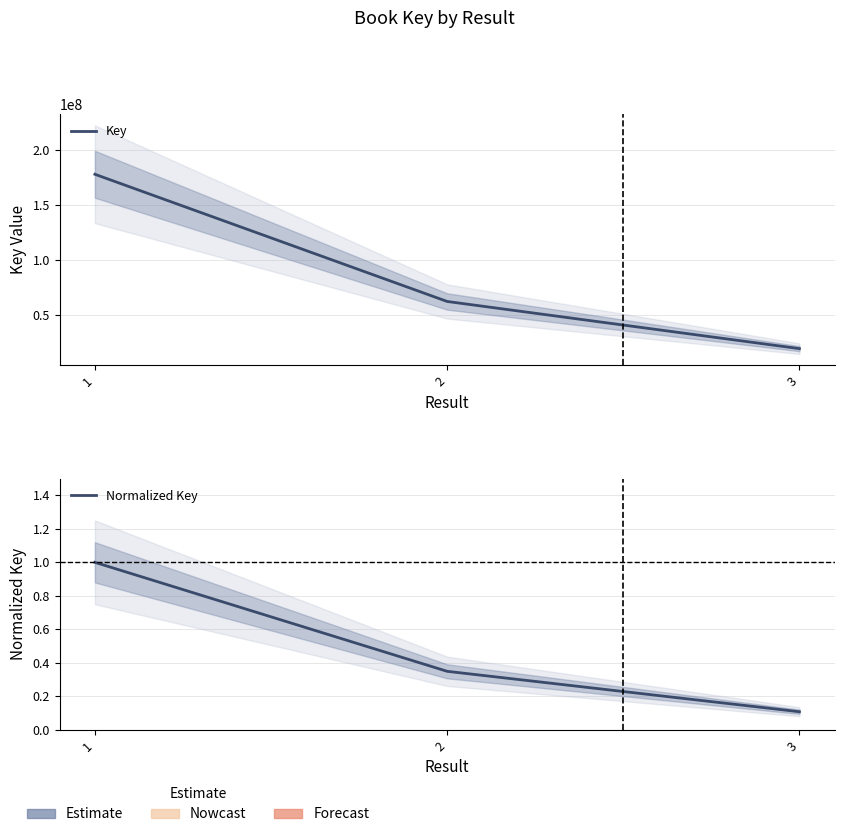

Reading left to right, extract all data points from this chart.

Key: 1=178014821.0	2=62265777.0	3=19341325.0
Normalized Key: 1=1.0	2=0.3	3=0.1